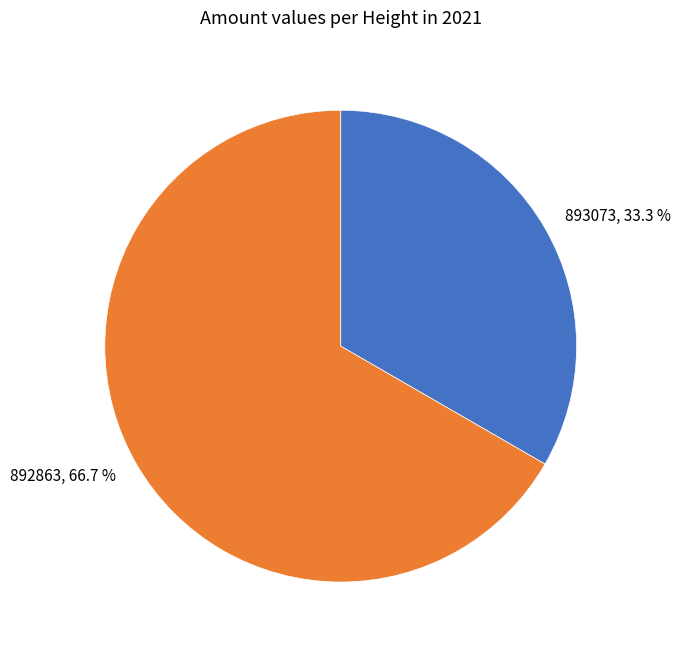

Rank the categories by value from lowest to highest.

893073, 892863